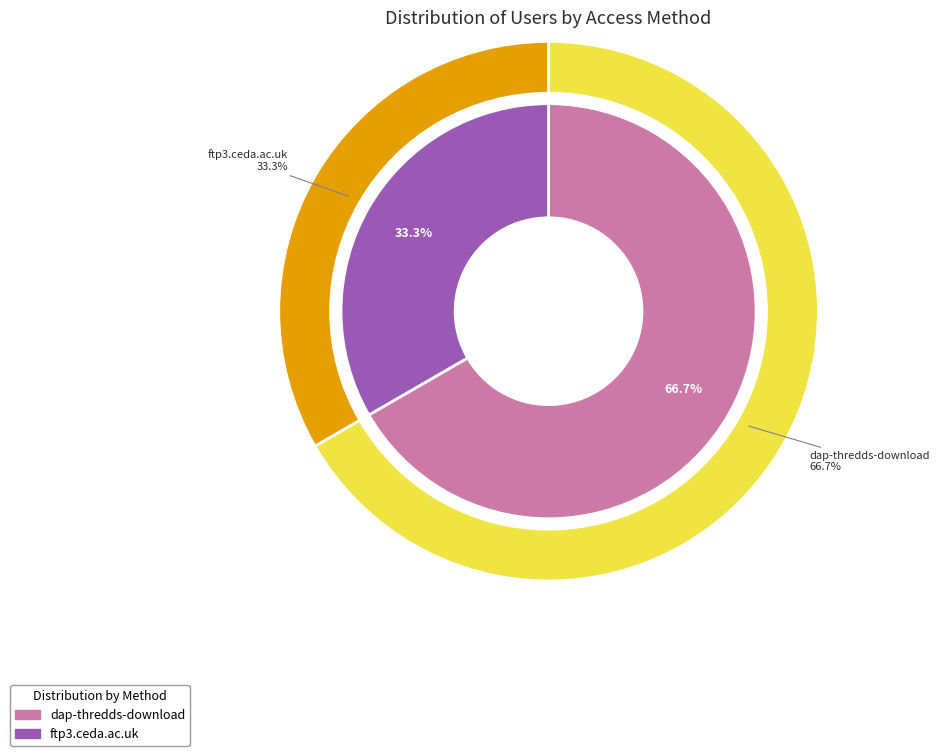

Rank the categories by value from highest to lowest.

dap-thredds-download, ftp3.ceda.ac.uk